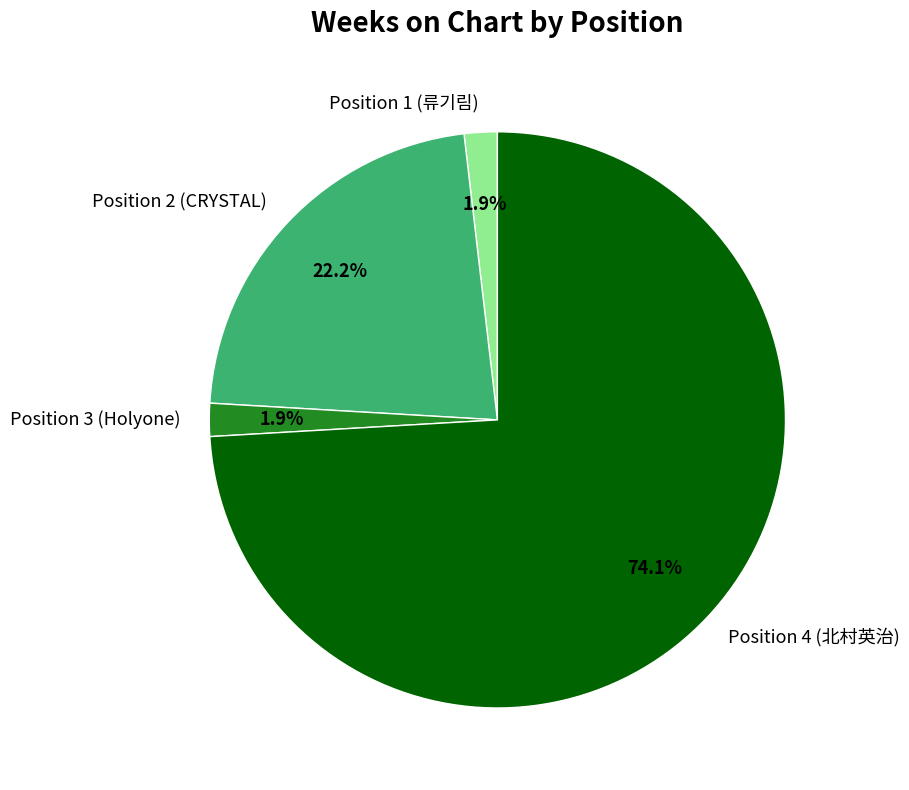

What is the largest slice in the pie chart?

Position 4 (北村英治)